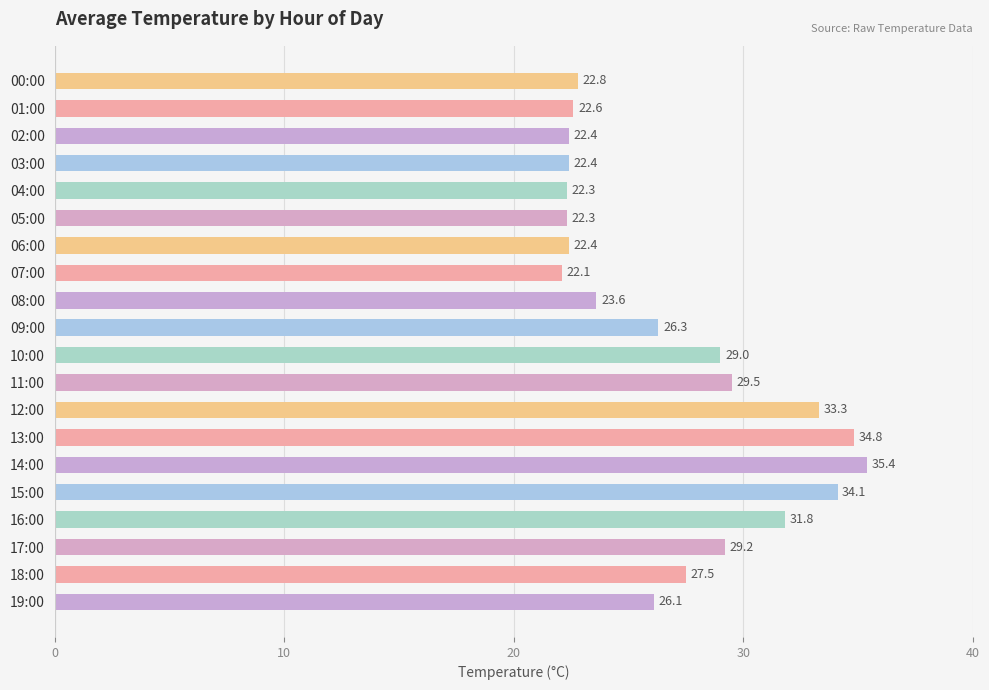

What is the difference between the second highest and second lowest values?

12.5